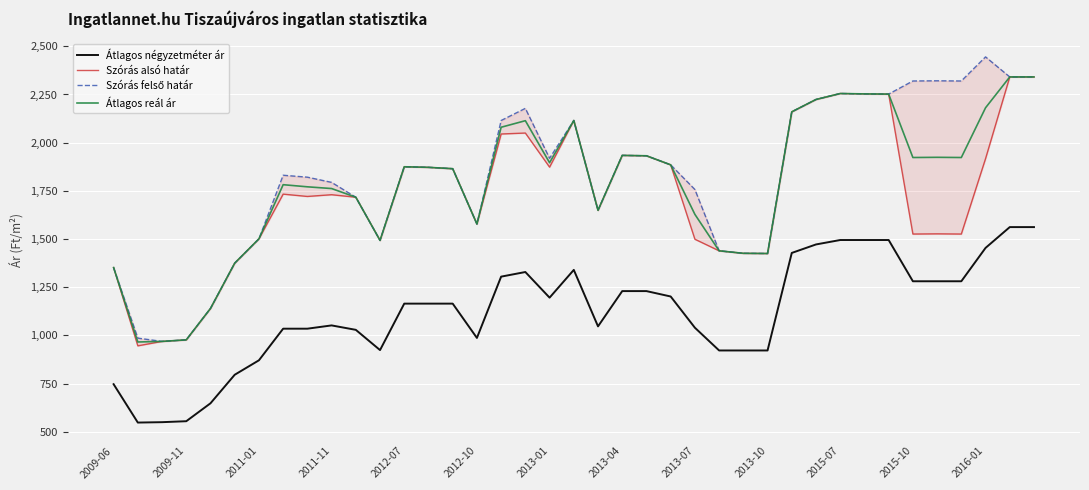

Which series has the largest total across all categories?

Szórás felső határ